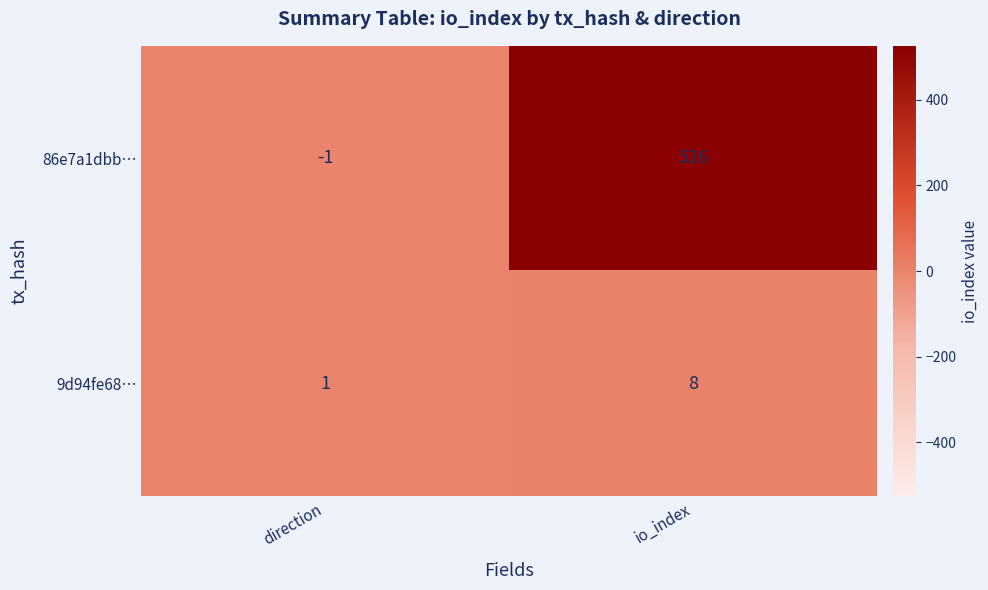

At which label is 86e7a1dbb… closest to 262?

direction